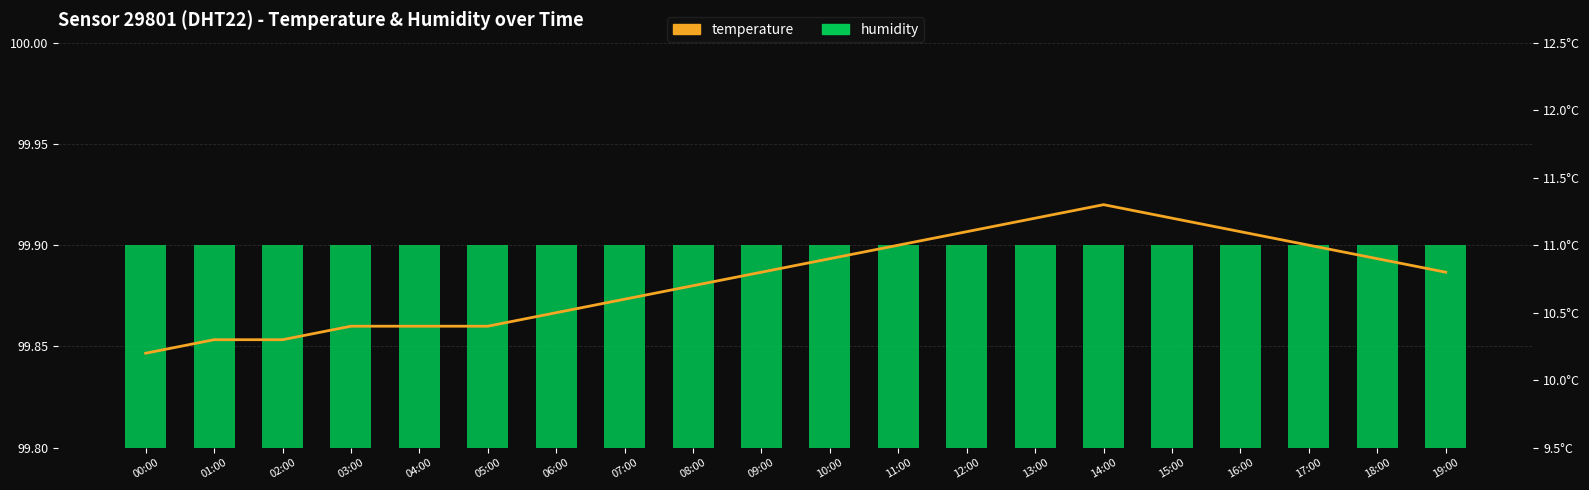

Where is humidity nearest to the value 99?

00:00